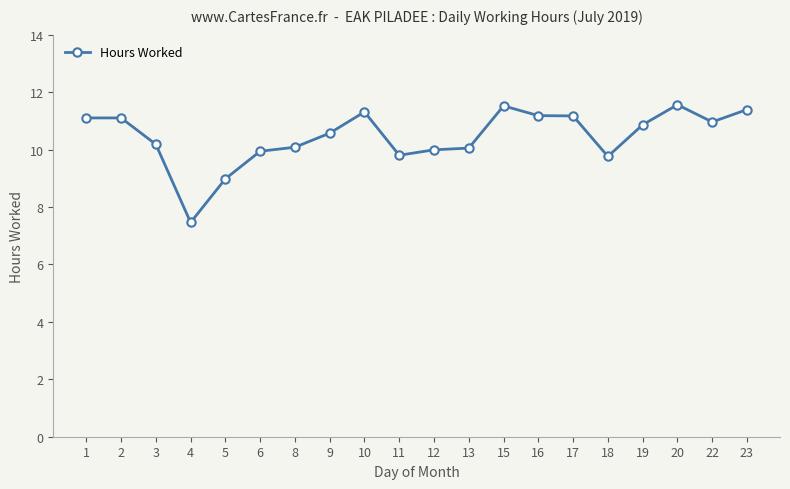

What is the maximum value shown in the chart?

11.6